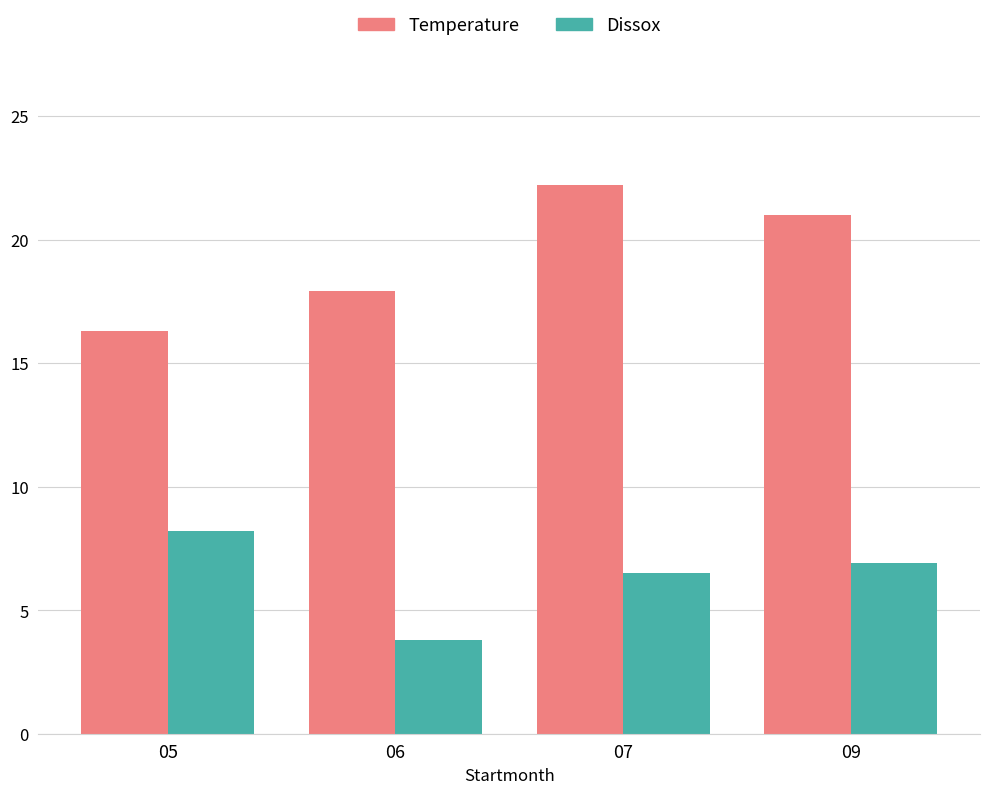

What is the difference between the maximum and second lowest values in the Dissox series?

1.7